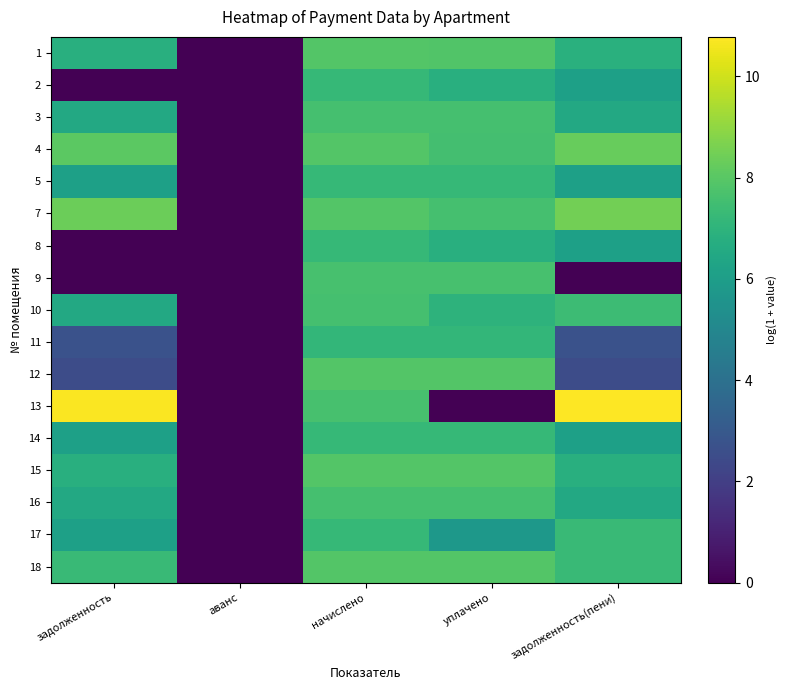

Count the number of data series in this chart.

17